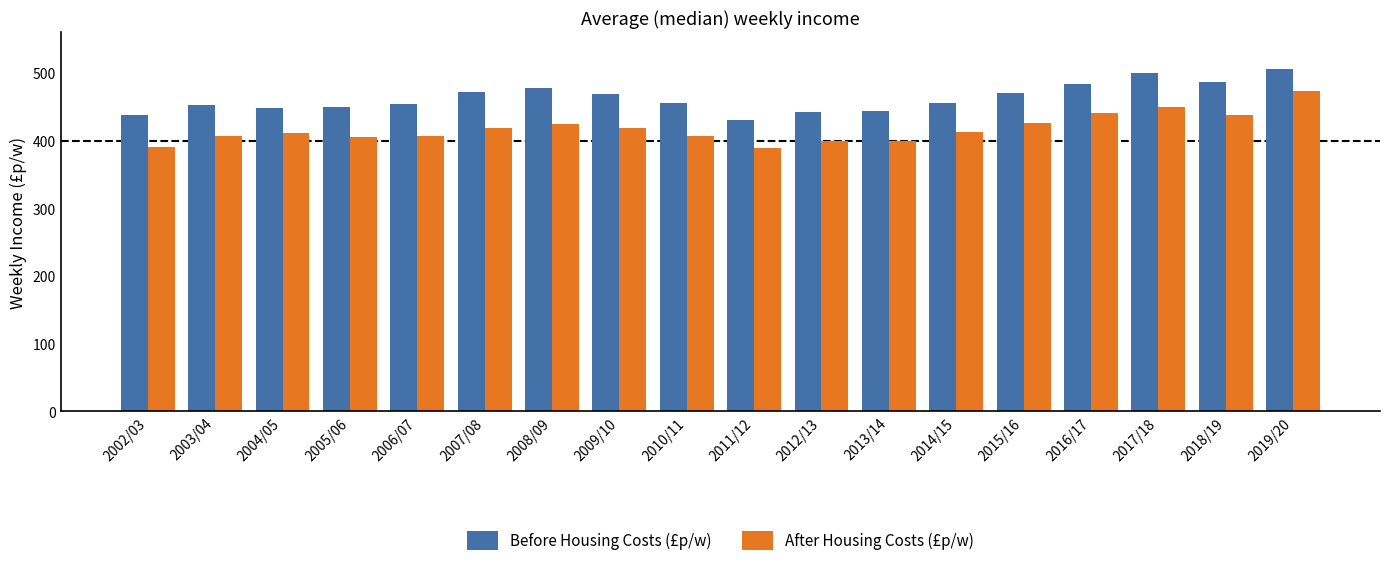

Is it true that After Housing Costs (£p/w) equals 118 at 2015/16?

False